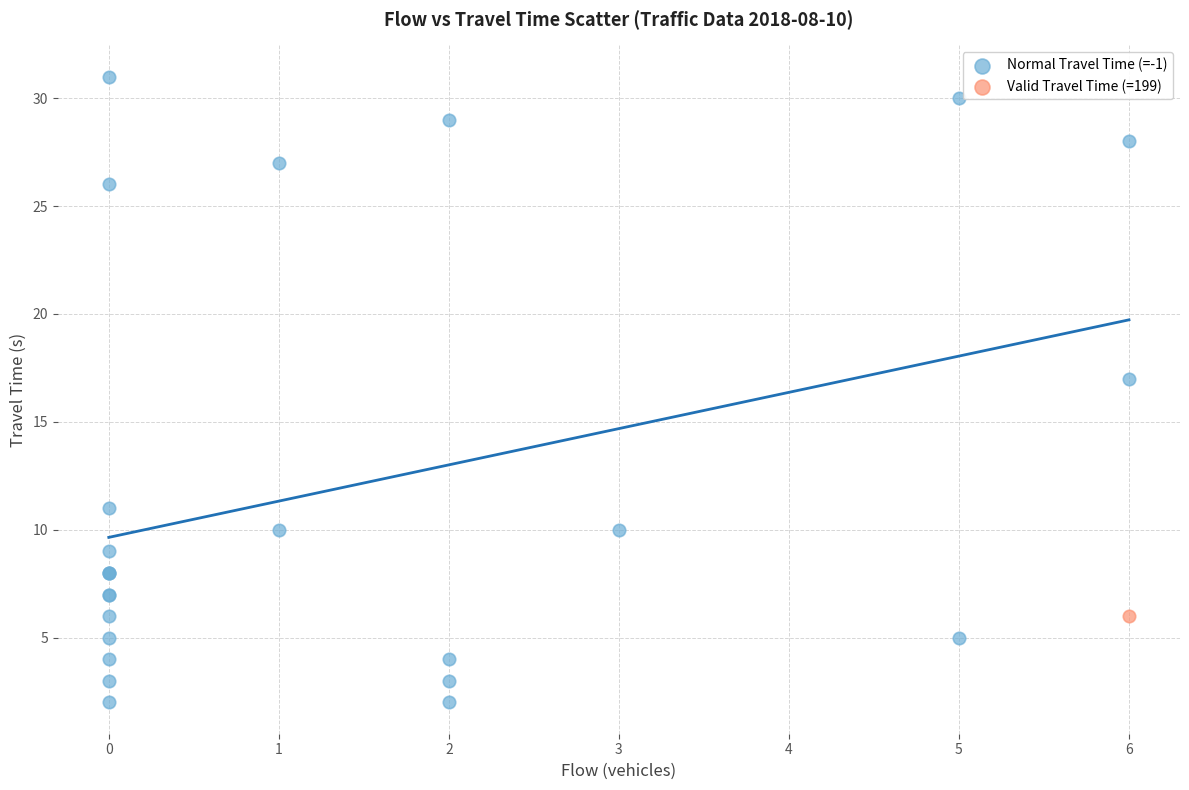

What are all the series names shown in the legend?

Normal Travel Time (=-1), Valid Travel Time (=199)